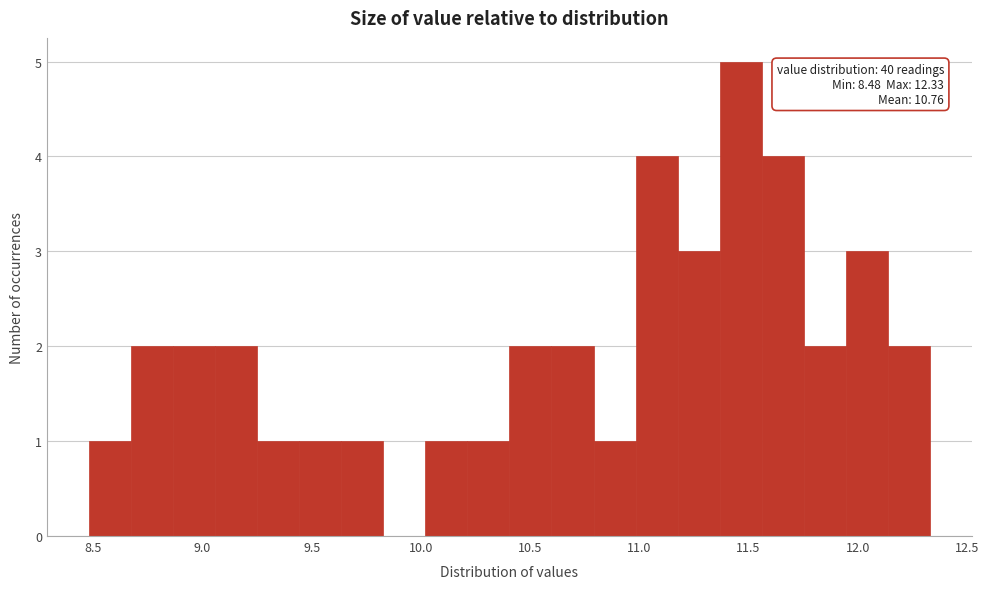

Read against the x-axis, roughly where is the centre of the tallest bar?

11.45